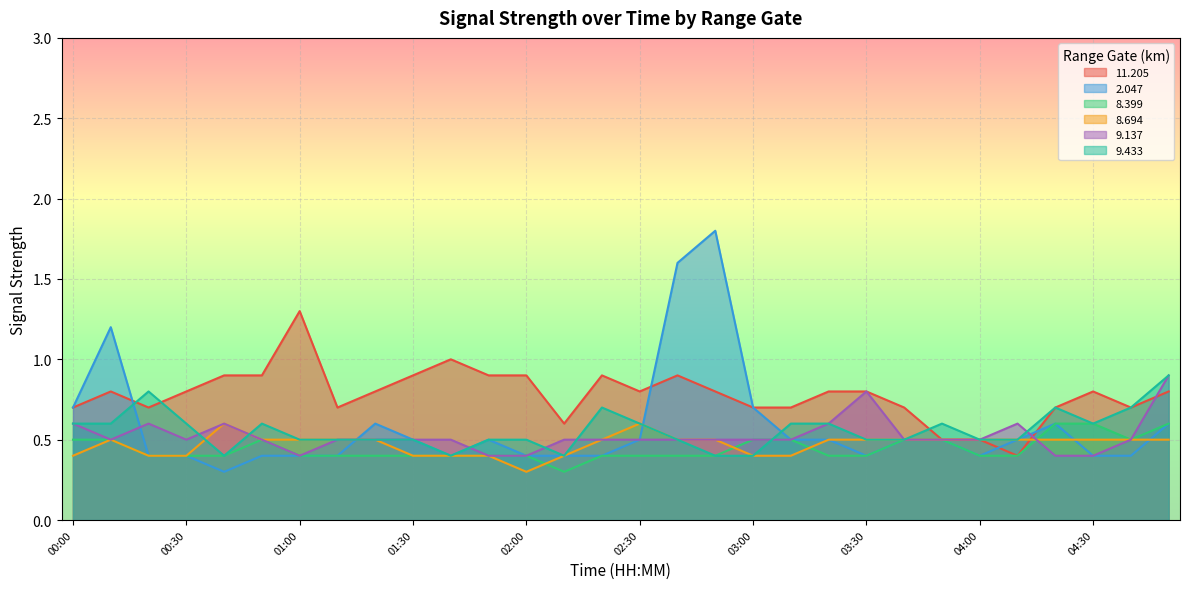

At which category does   8.694 reach its first local peak?

00:10